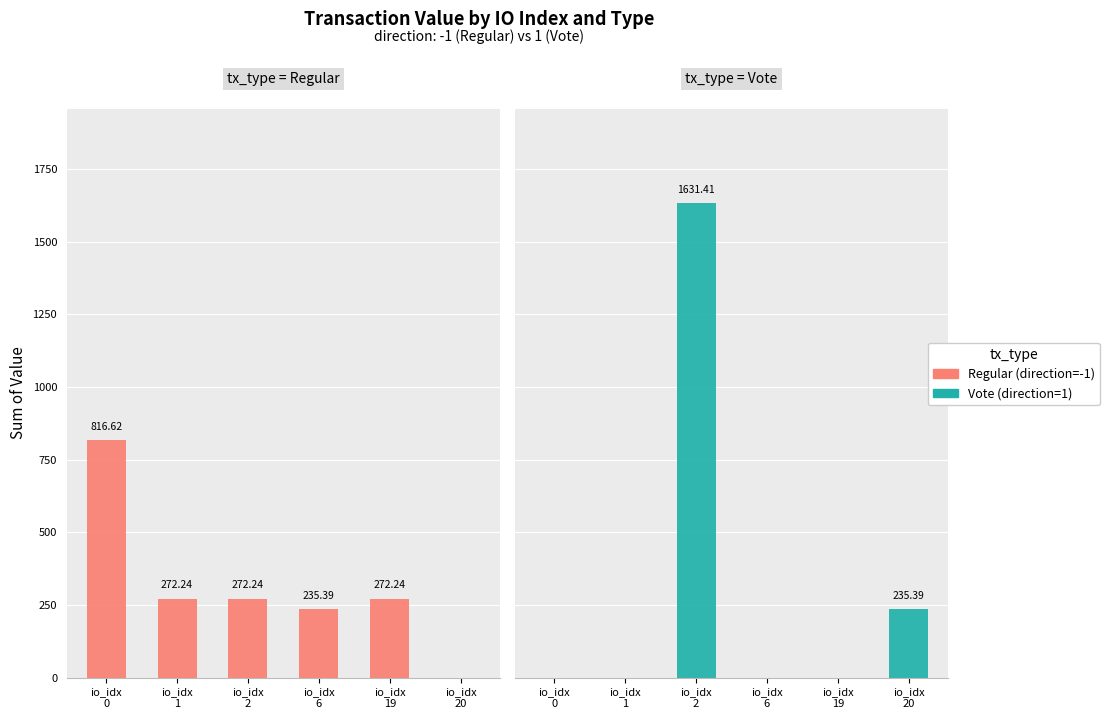

True or false: Regular has a value of 816.6 at io_idx
0.

True